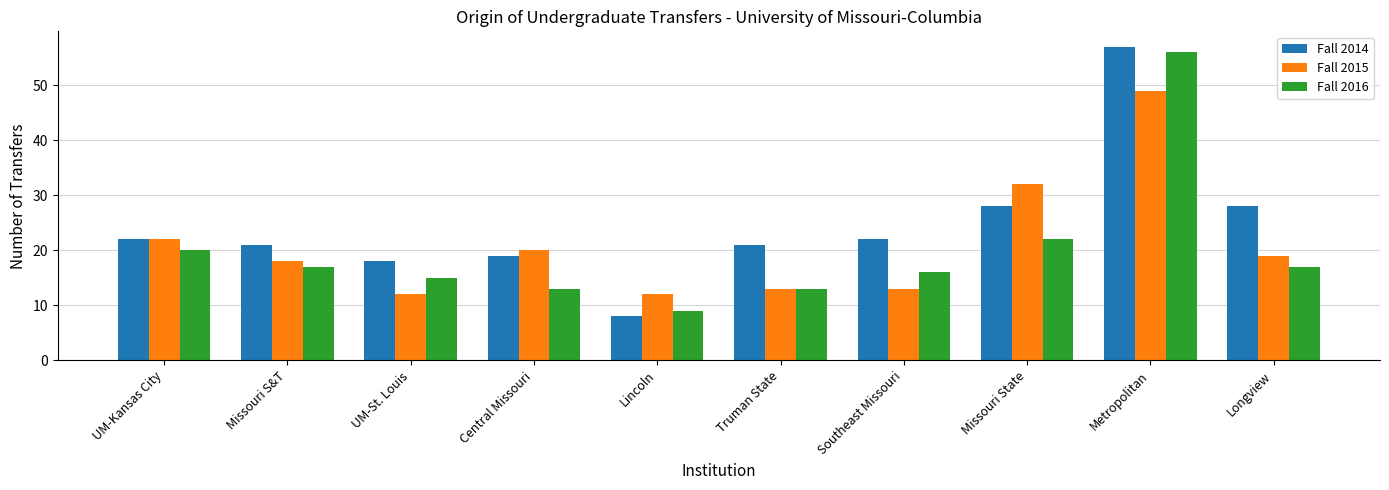

What is the difference between the maximum and minimum values in the Fall 2015 series?

37